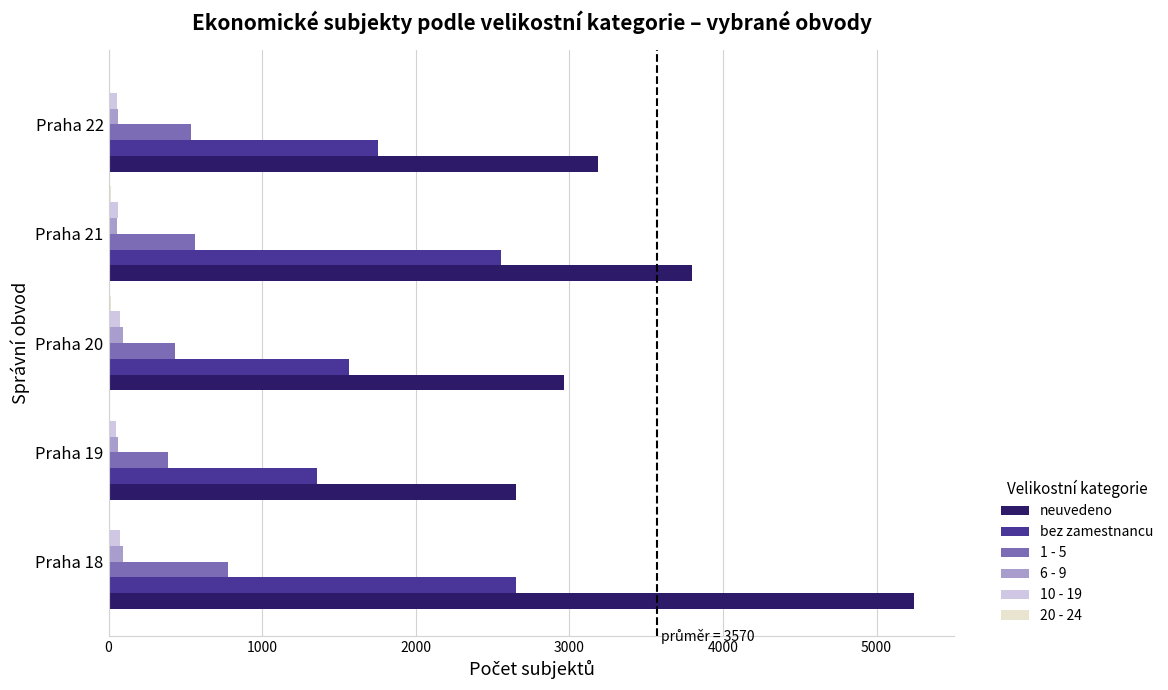

The value of bez zamestnancu at Praha 22 is 1753. True or false?

True